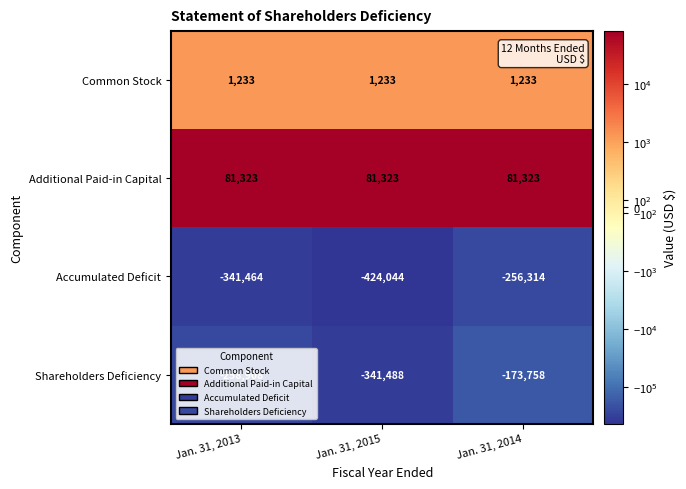

True or false: Common Stock has a value of 472 at Jan. 31, 2013.

False